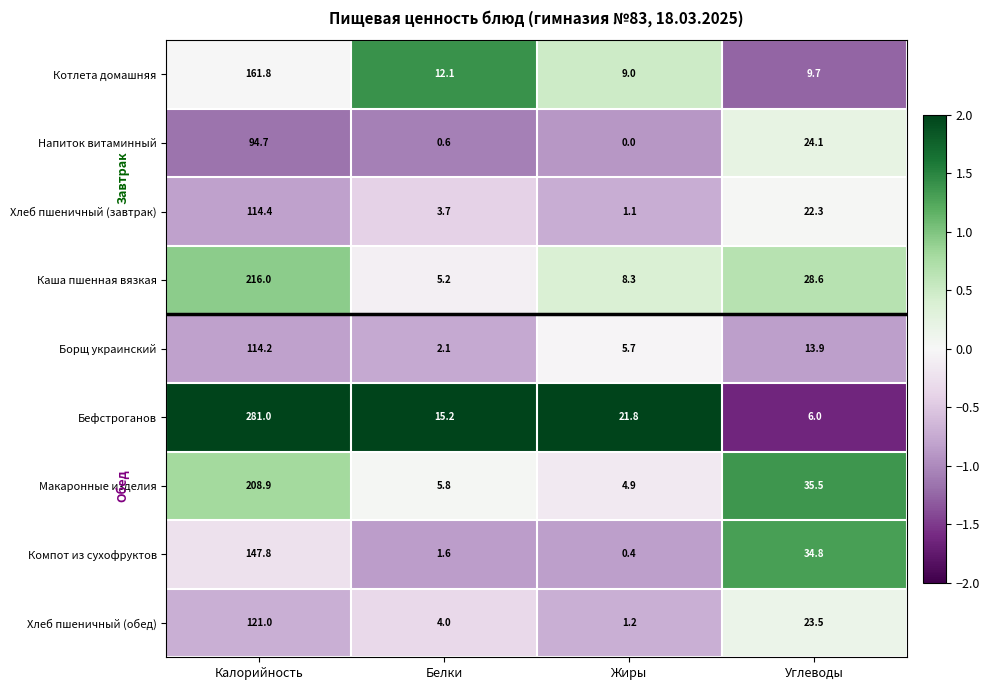

The value of Компот из сухофруктов at Углеводы is 34.8. True or false?

True